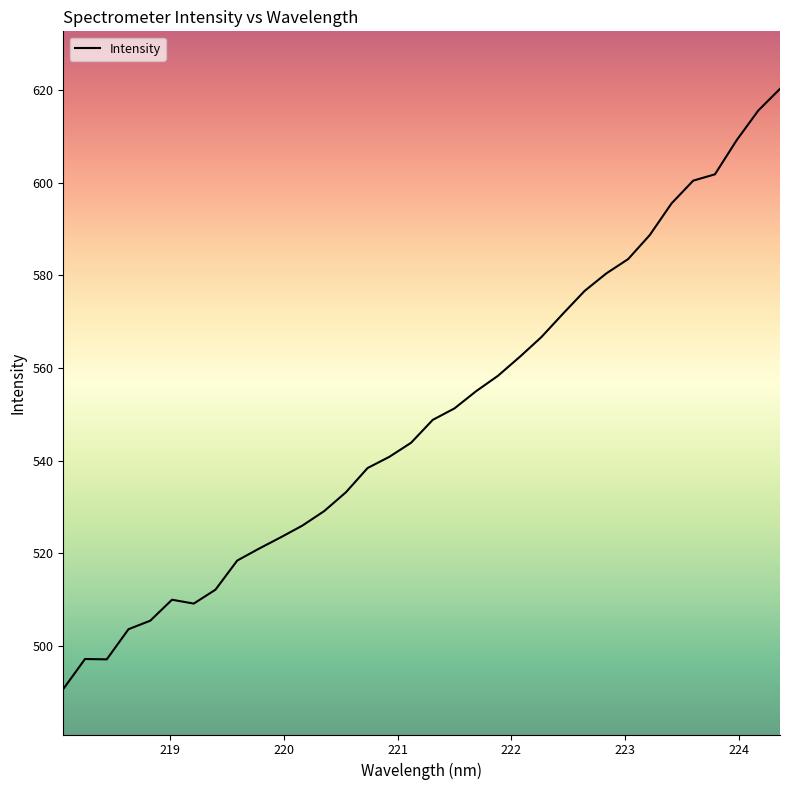

What is the minimum value shown in the chart?

490.7